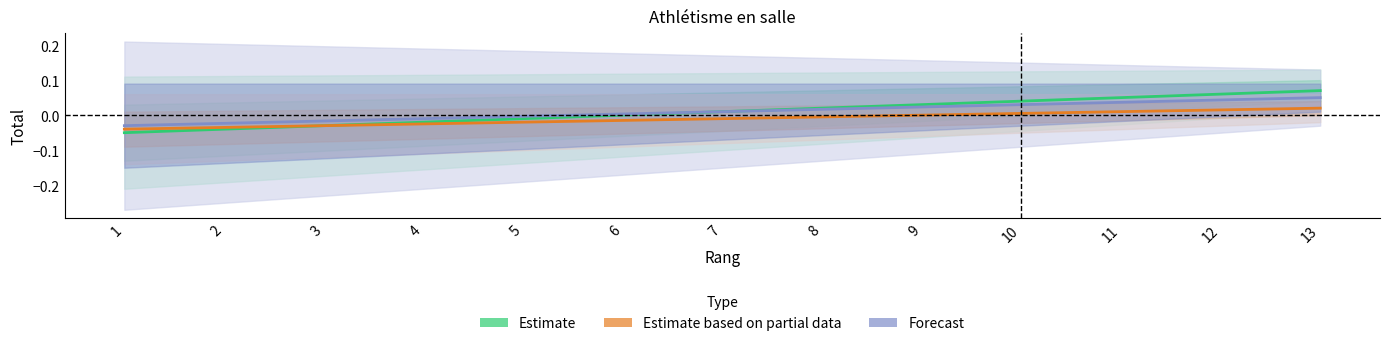

Does the chart display data point markers on the line(s)?

No